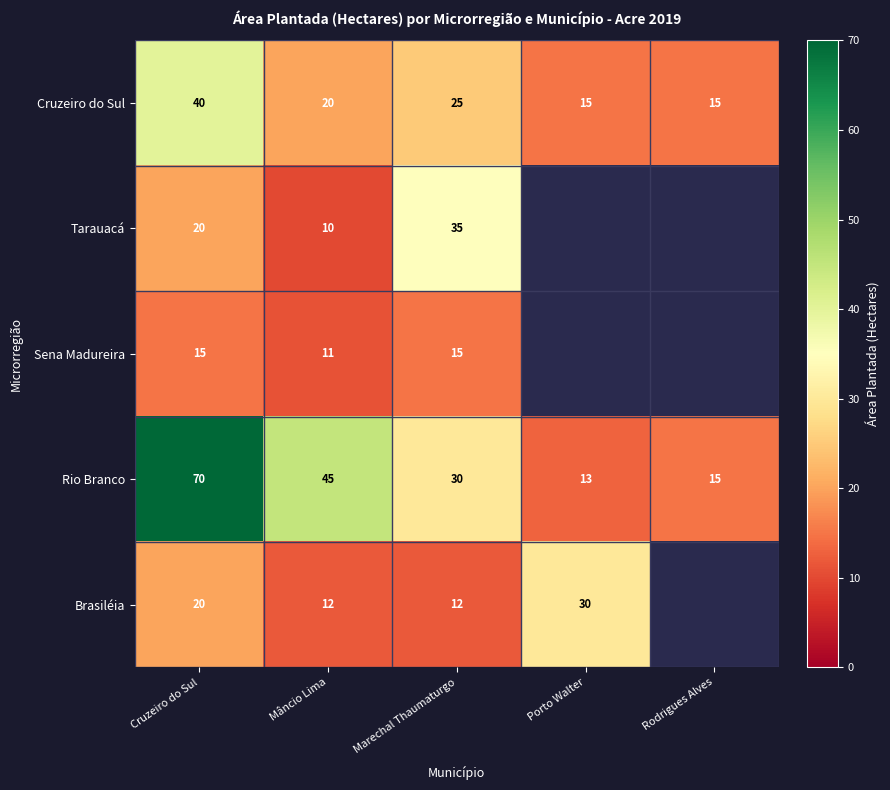

Which series changed the most between Cruzeiro do Sul and Mâncio Lima?

Rio Branco